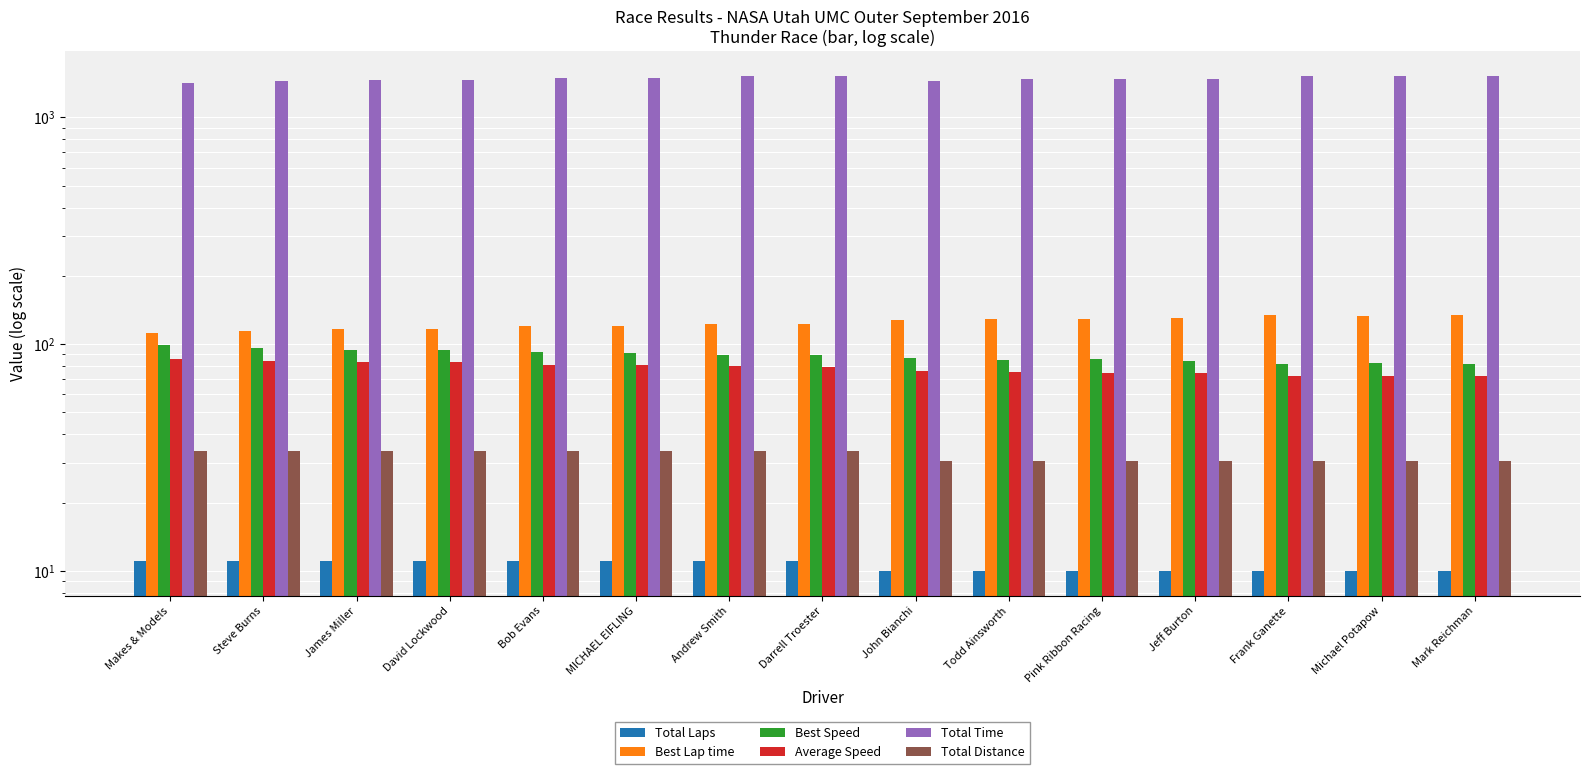

Reading left to right, list all the values displayed in this chart.

Total Laps: Makes & Models=11.0	Steve Burns=11.0	James Miller=11.0	David Lockwood=11.0	Bob Evans=11.0	MICHAEL EIFLING=11.0	Andrew Smith=11.0	Darrell Troester=11.0	John Bianchi=10.0	Todd Ainsworth=10.0	Pink Ribbon Racing=10.0	Jeff Burton=10.0	Frank Ganette=10.0	Michael Potapow=10.0	Mark Reichman=10.0
Best Lap time: Makes & Models=111.7	Steve Burns=114.2	James Miller=116.5	David Lockwood=116.9	Bob Evans=120.0	MICHAEL EIFLING=120.1	Andrew Smith=122.5	Darrell Troester=123.1	John Bianchi=127.3	Todd Ainsworth=129.6	Pink Ribbon Racing=128.7	Jeff Burton=130.6	Frank Ganette=134.4	Michael Potapow=133.1	Mark Reichman=134.6
Best Speed: Makes & Models=98.6	Steve Burns=96.5	James Miller=94.5	David Lockwood=94.2	Bob Evans=91.8	MICHAEL EIFLING=91.7	Andrew Smith=89.9	Darrell Troester=89.5	John Bianchi=86.6	Todd Ainsworth=85.0	Pink Ribbon Racing=85.6	Jeff Burton=84.3	Frank Ganette=82.0	Michael Potapow=82.8	Mark Reichman=81.8
Average Speed: Makes & Models=85.6	Steve Burns=83.8	James Miller=83.1	David Lockwood=83.1	Bob Evans=81.0	MICHAEL EIFLING=81.0	Andrew Smith=79.8	Darrell Troester=79.6	John Bianchi=75.8	Todd Ainsworth=75.0	Pink Ribbon Racing=74.9	Jeff Burton=74.6	Frank Ganette=72.6	Michael Potapow=72.4	Mark Reichman=72.2
Total Time: Makes & Models=1415.3	Steve Burns=1445.2	James Miller=1457.7	David Lockwood=1457.9	Bob Evans=1495.1	MICHAEL EIFLING=1495.2	Andrew Smith=1517.9	Darrell Troester=1522.8	John Bianchi=1452.9	Todd Ainsworth=1469.6	Pink Ribbon Racing=1471.0	Jeff Burton=1476.5	Frank Ganette=1517.5	Michael Potapow=1522.1	Mark Reichman=1526.6
Total Distance: Makes & Models=33.7	Steve Burns=33.7	James Miller=33.7	David Lockwood=33.7	Bob Evans=33.7	MICHAEL EIFLING=33.7	Andrew Smith=33.7	Darrell Troester=33.7	John Bianchi=30.6	Todd Ainsworth=30.6	Pink Ribbon Racing=30.6	Jeff Burton=30.6	Frank Ganette=30.6	Michael Potapow=30.6	Mark Reichman=30.6